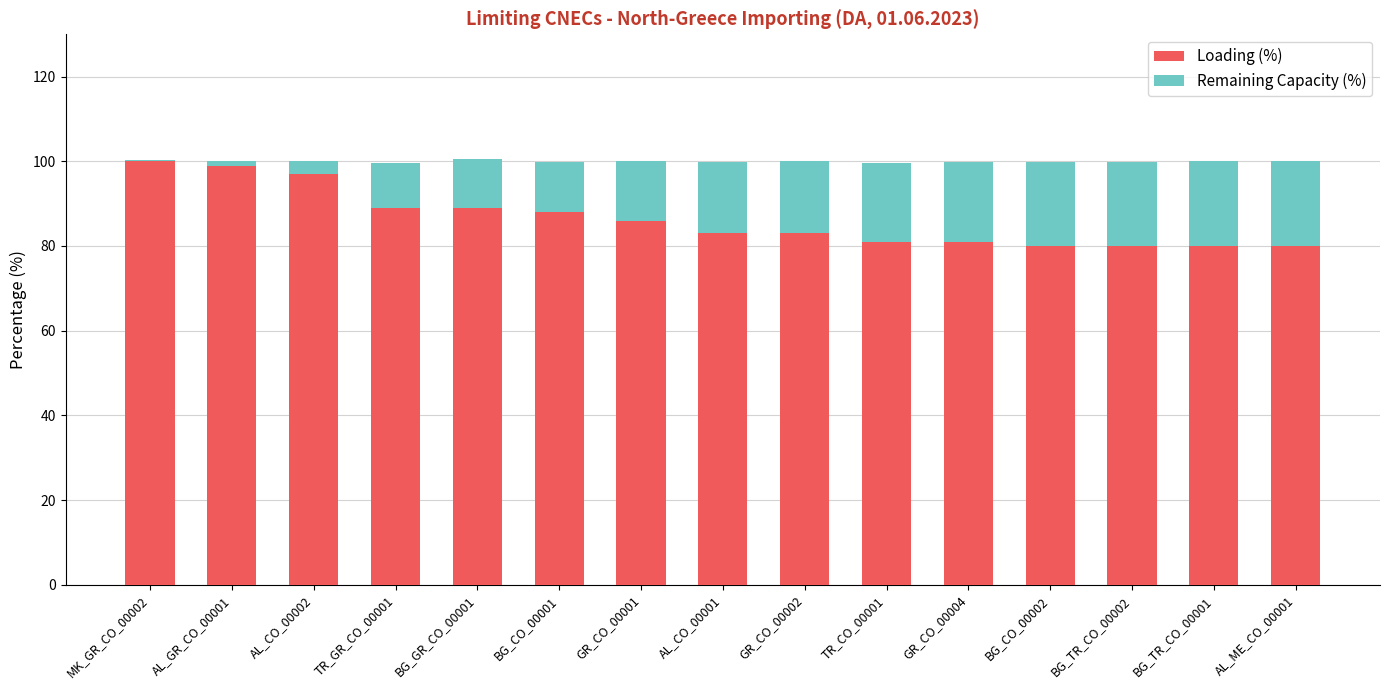

True or false: Loading (%) has a value of 29.6 at GR_CO_00004.

False